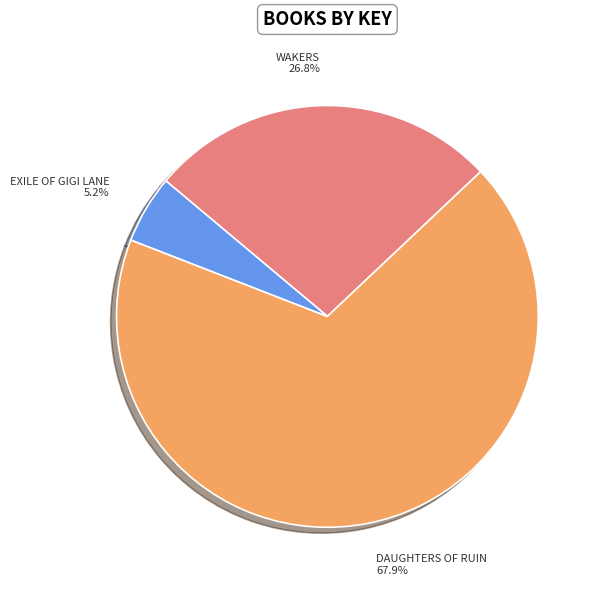

Does any single category account for the majority?

Yes